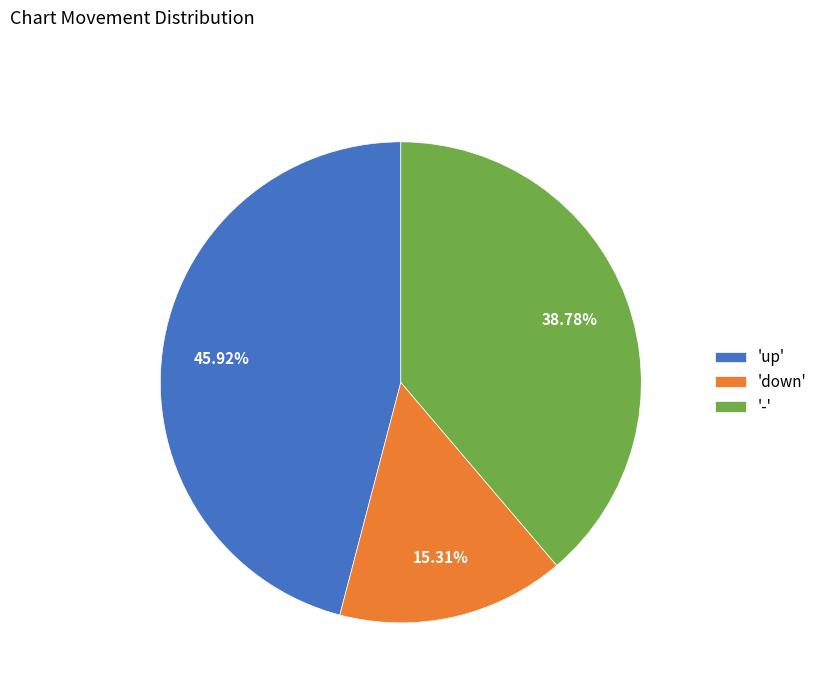

Which category has the biggest portion of the pie?

'up'